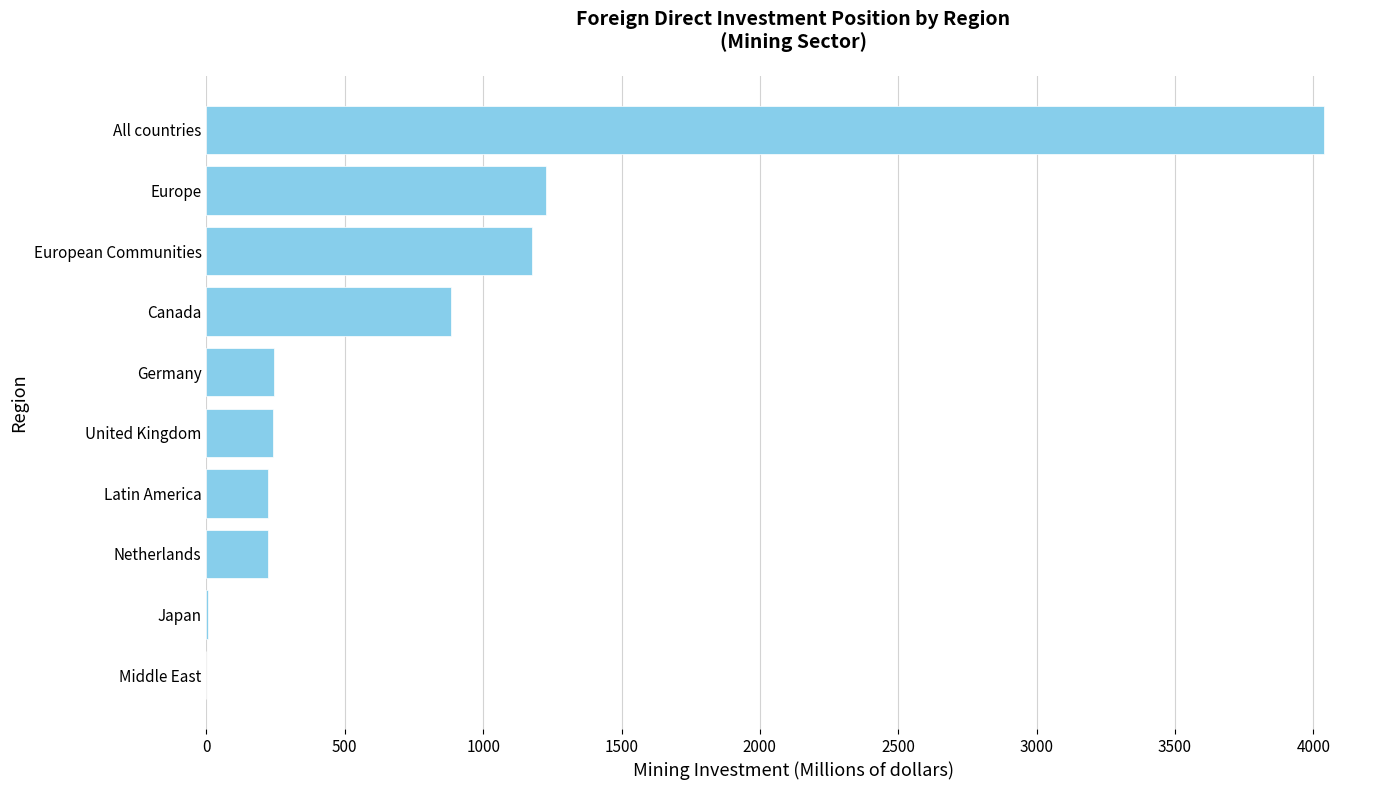

What is the average value?

826